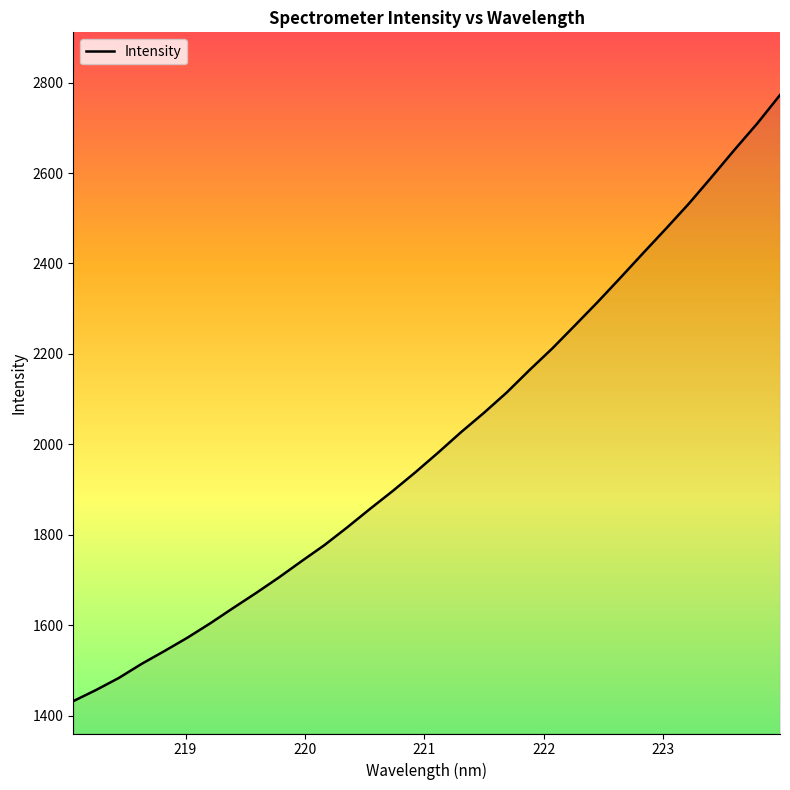

What is the greatest value displayed?

2772.6